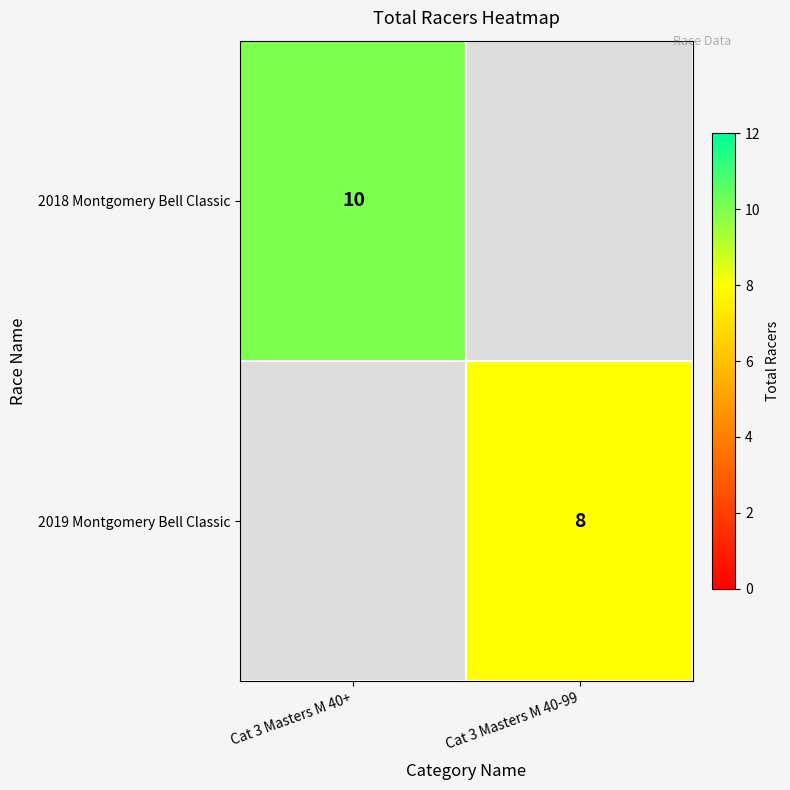

The 2019 Montgomery Bell Classic series shows 2 at Cat 3 Masters M 40-99. True or false?

False